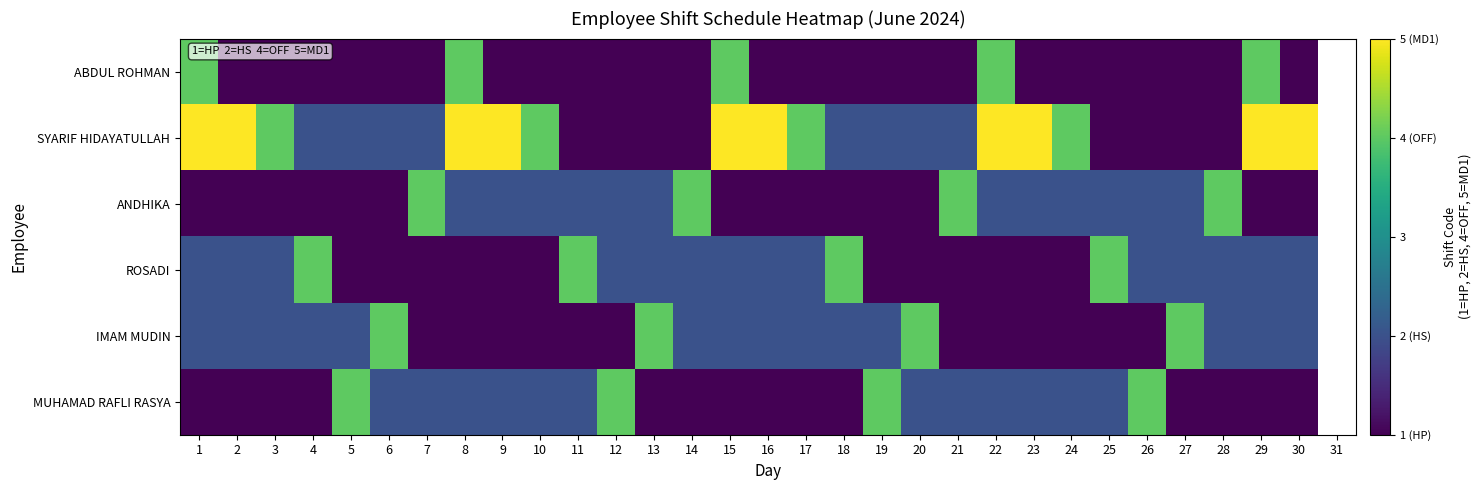

What is the highest value of the SYARIF HIDAYATULLAH series?

5.0